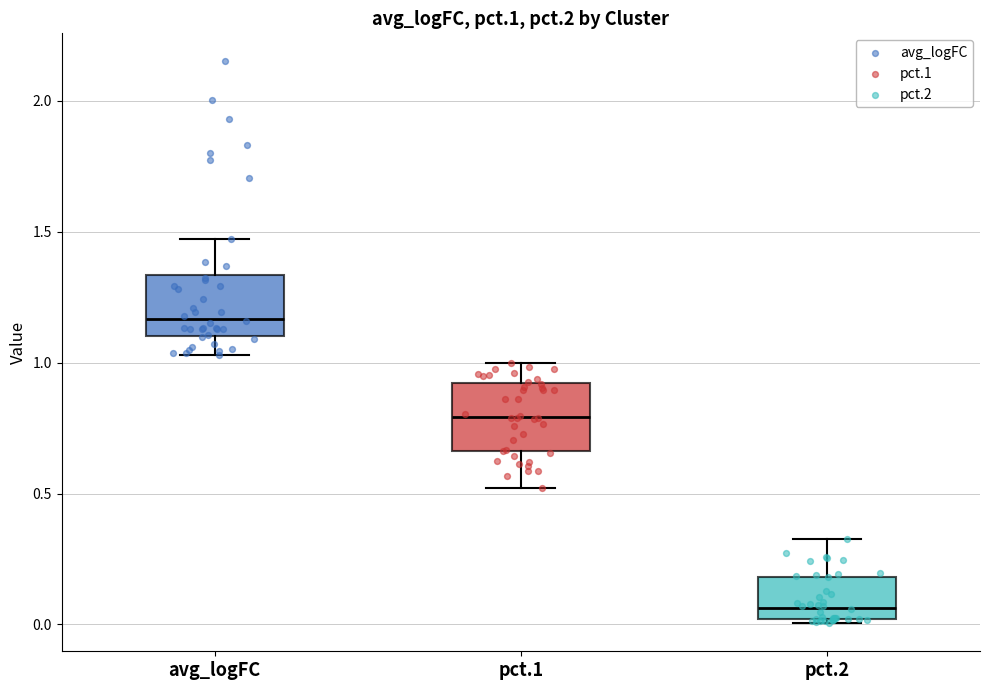

Which box's median line is the highest?

avg_logFC